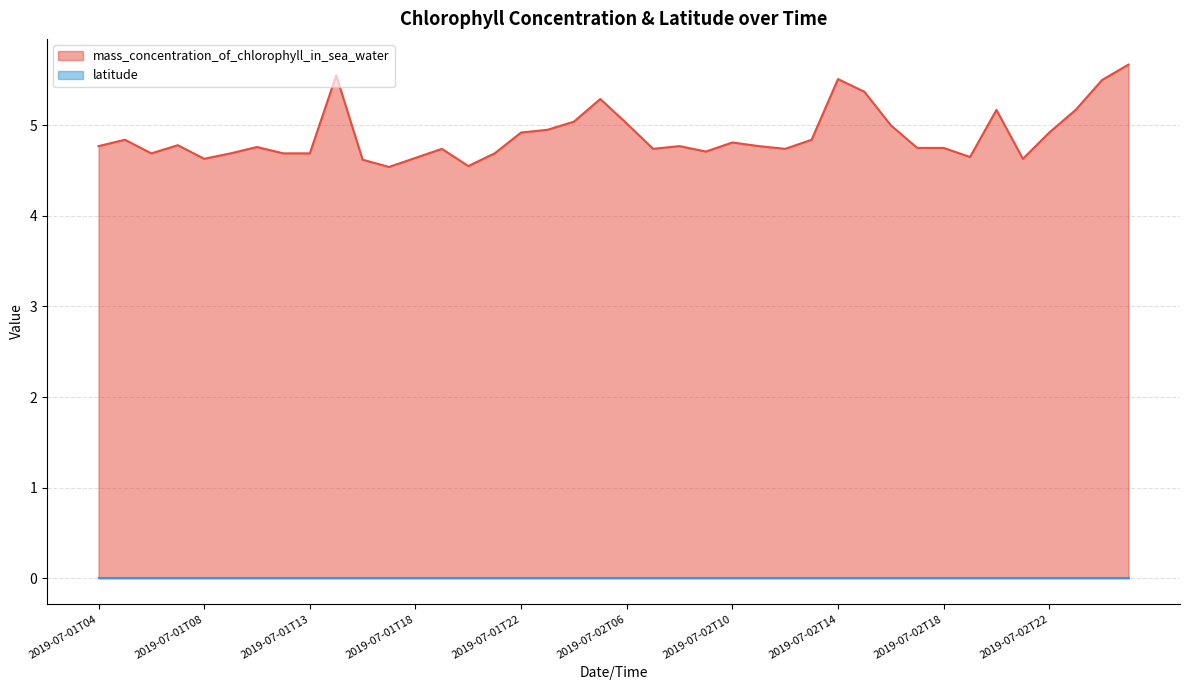

What is the difference between the values at 2019-07-02T22 and 2019-07-01T18?

0.3